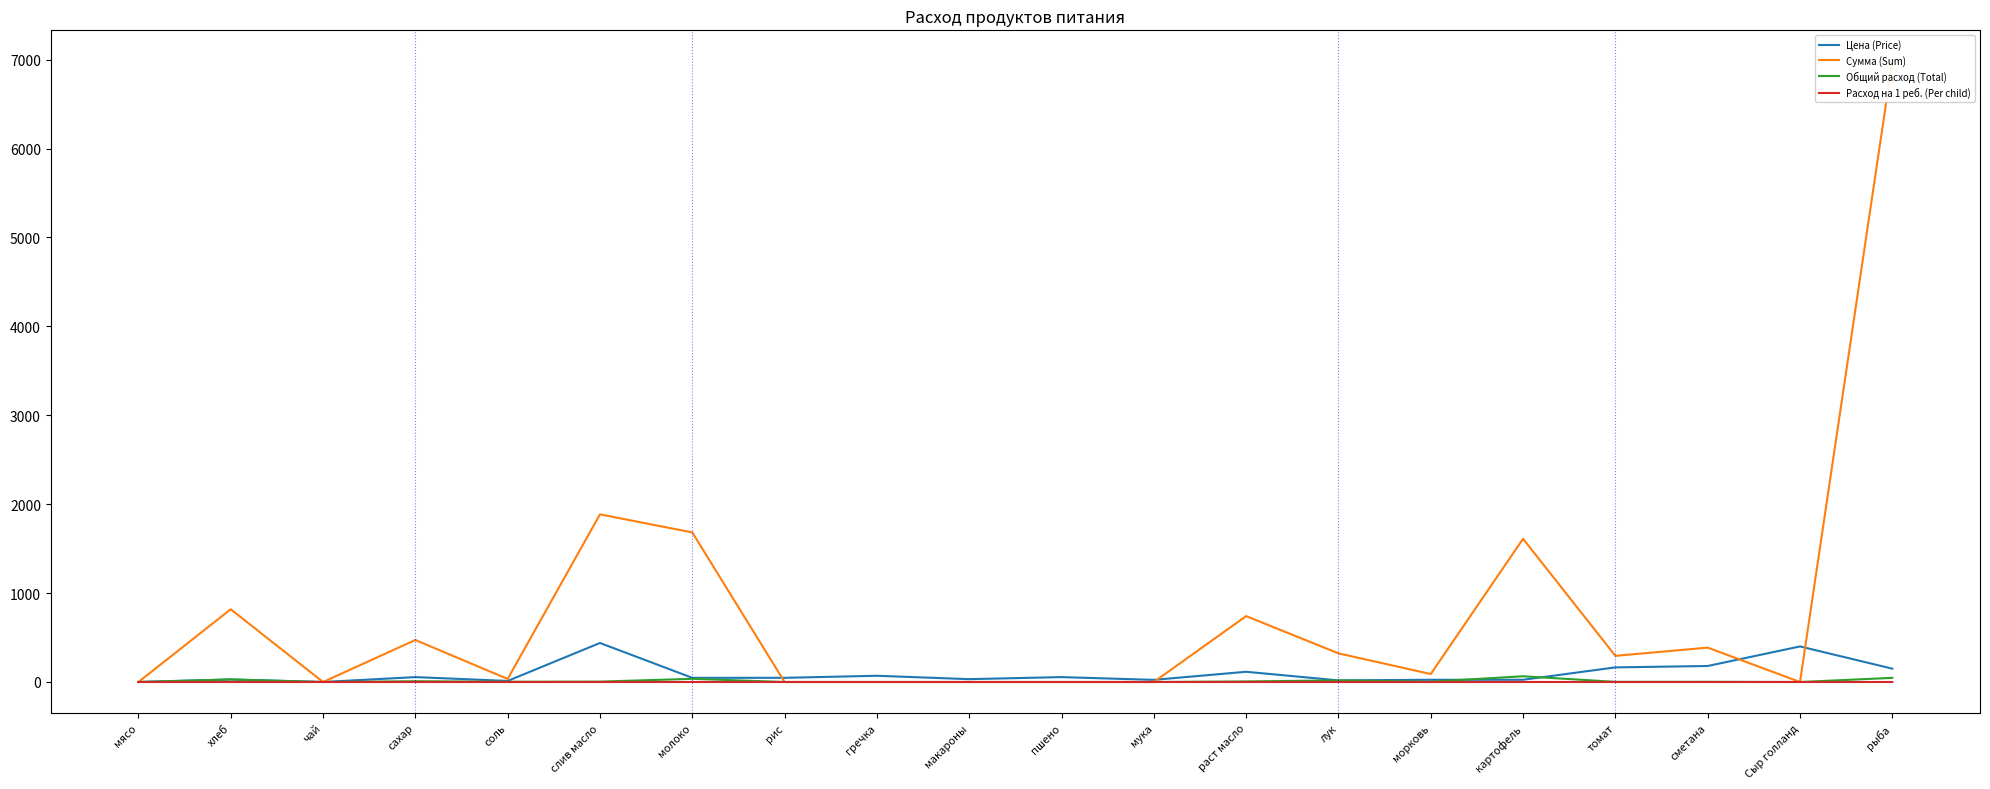

What is the sum of the Цена (Price) values at томат and картофель?

189.3